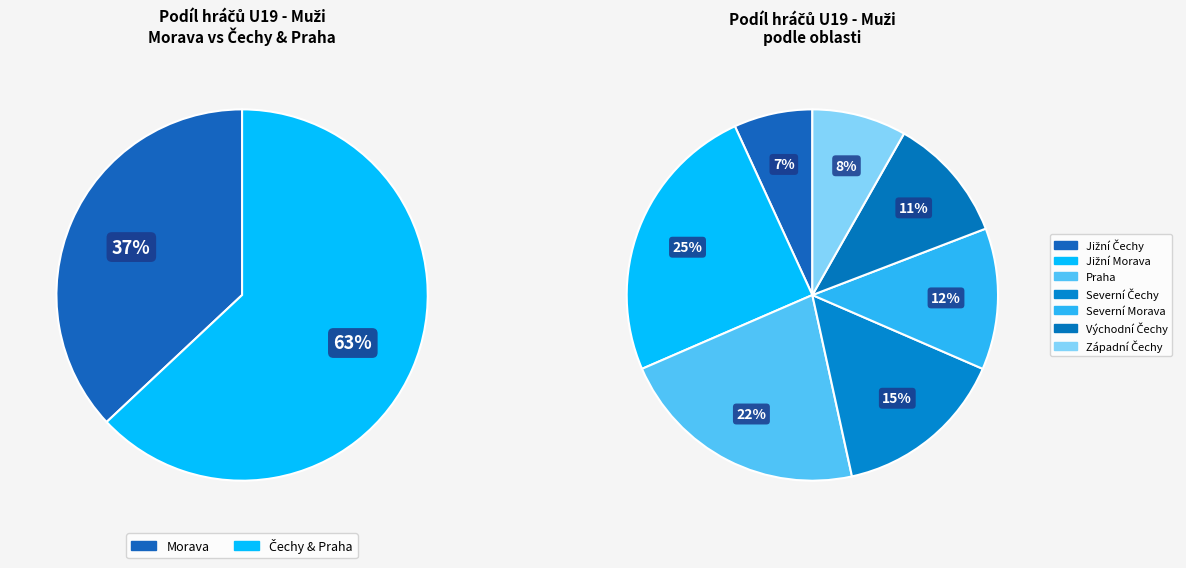

What is the smallest slice in the pie chart?

Jižní Čechy